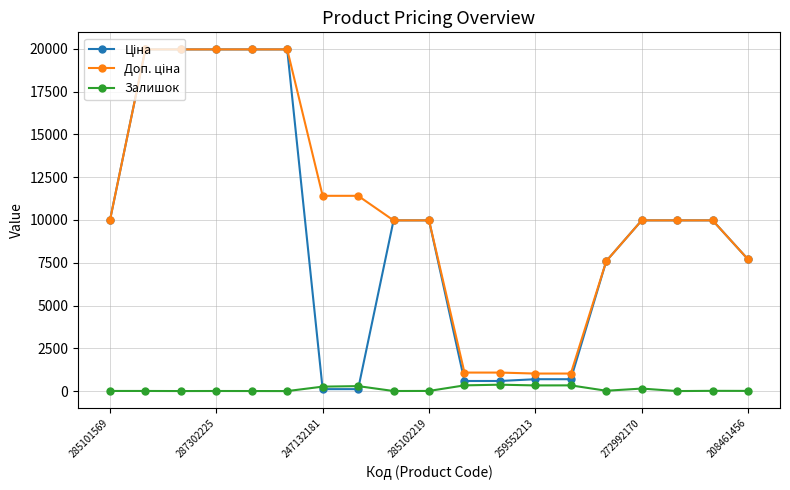

True or false: Доп. ціна and Ціна intersect in this chart.

False